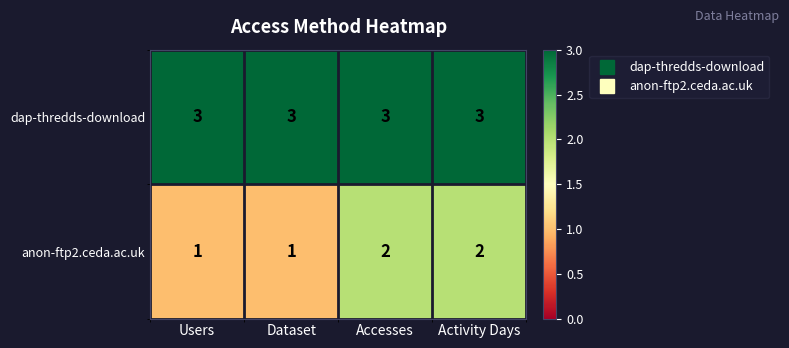

Reading right to left, what are all the values shown in this chart?

dap-thredds-download: Activity Days=3	Accesses=3	Dataset=3	Users=3
anon-ftp2.ceda.ac.uk: Activity Days=2	Accesses=2	Dataset=1	Users=1